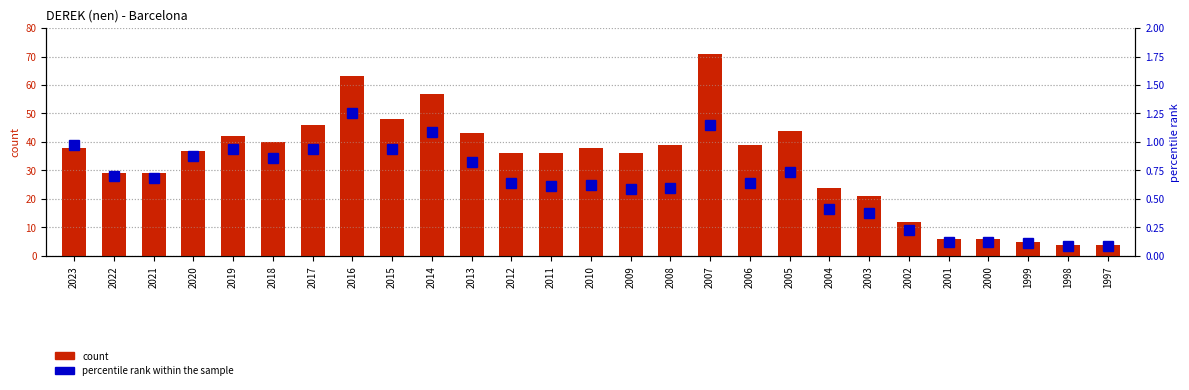

Count the number of data series in this chart.

2